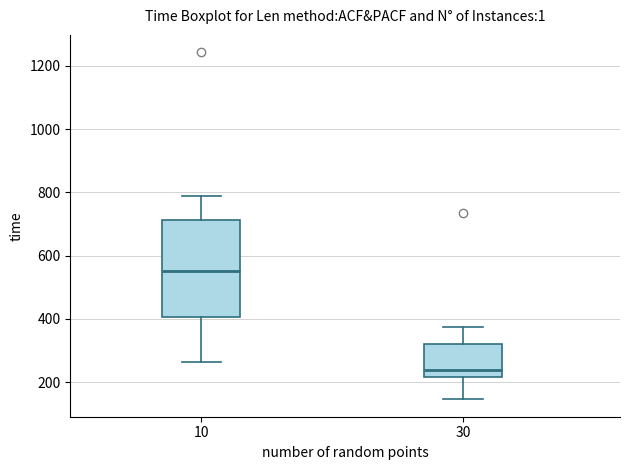

Reading left to right, transcribe this box plot: for each box, give where its median line is, the range the box spans, and where its two whiskers end, as read against the y-axis. The values are not printed on the chart, so give them approximately, as read against the axis.

10: median 560, box 400 to 720, whiskers 260 to 800
30: median 240, box 220 to 320, whiskers 140 to 380